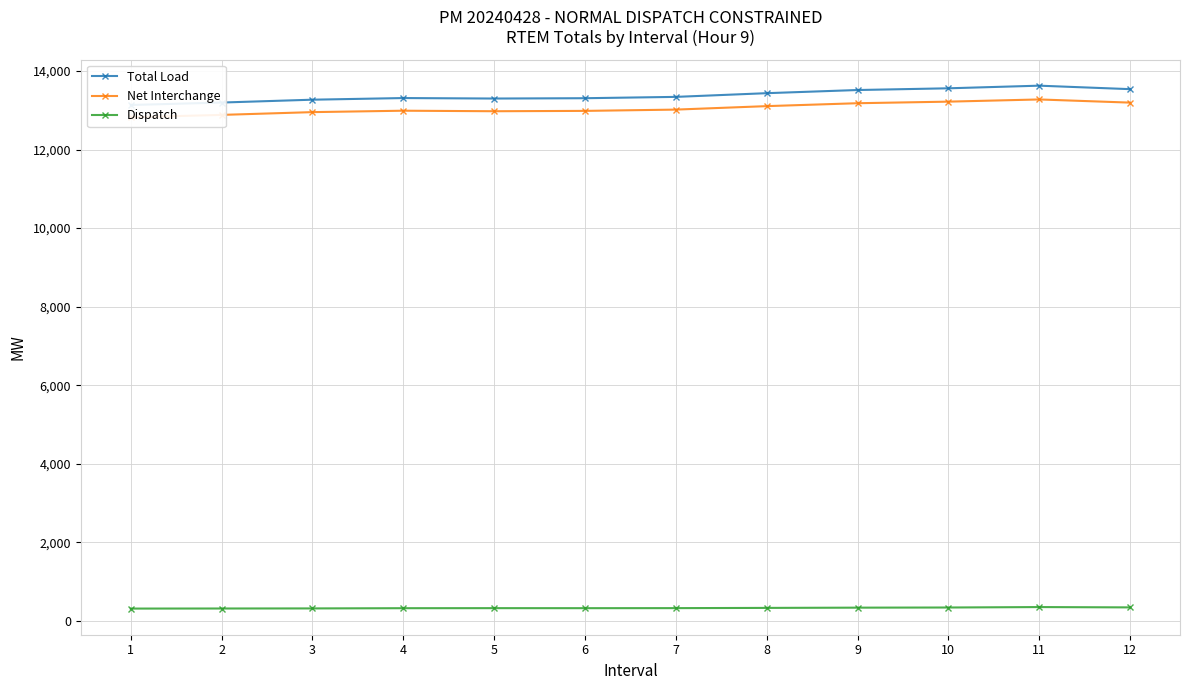

Which series changed the most between 7 and 8?

Total Load